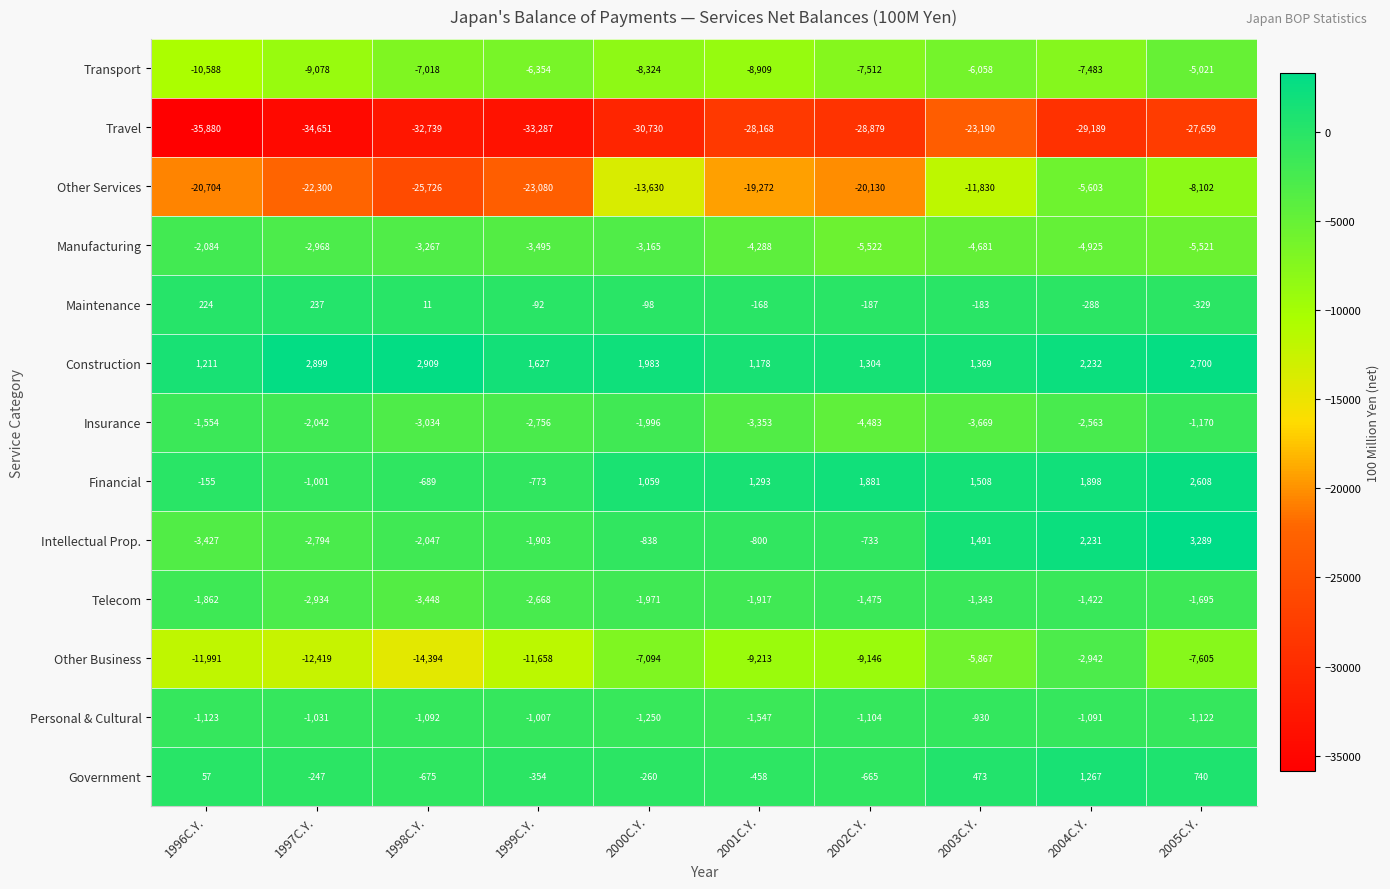

What is the approximate value of Other Business at 2005C.Y., to the nearest 50?

-7600